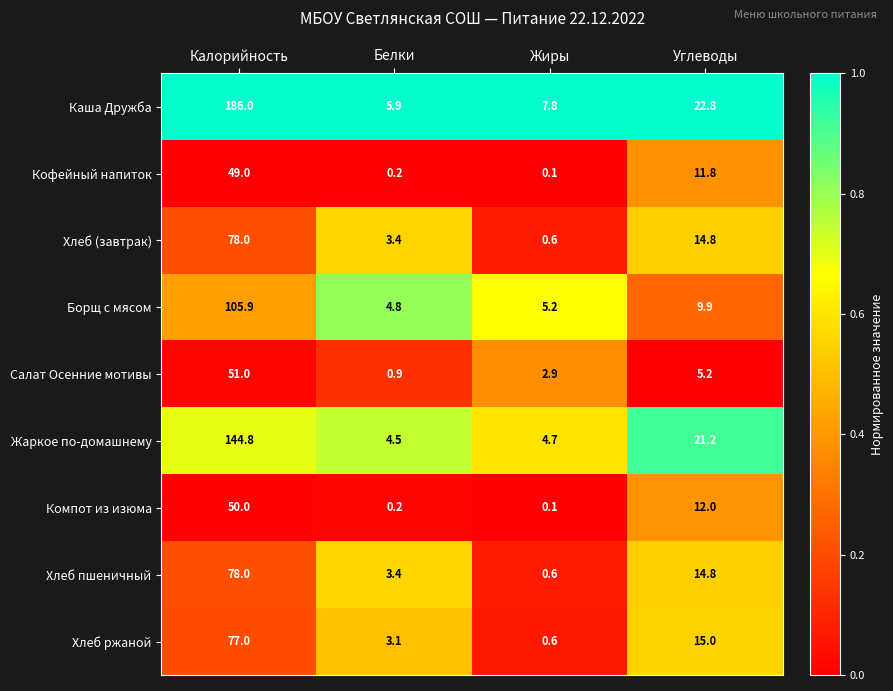

True or false: Борщ с мясом has a value of 4.8 at Белки.

True